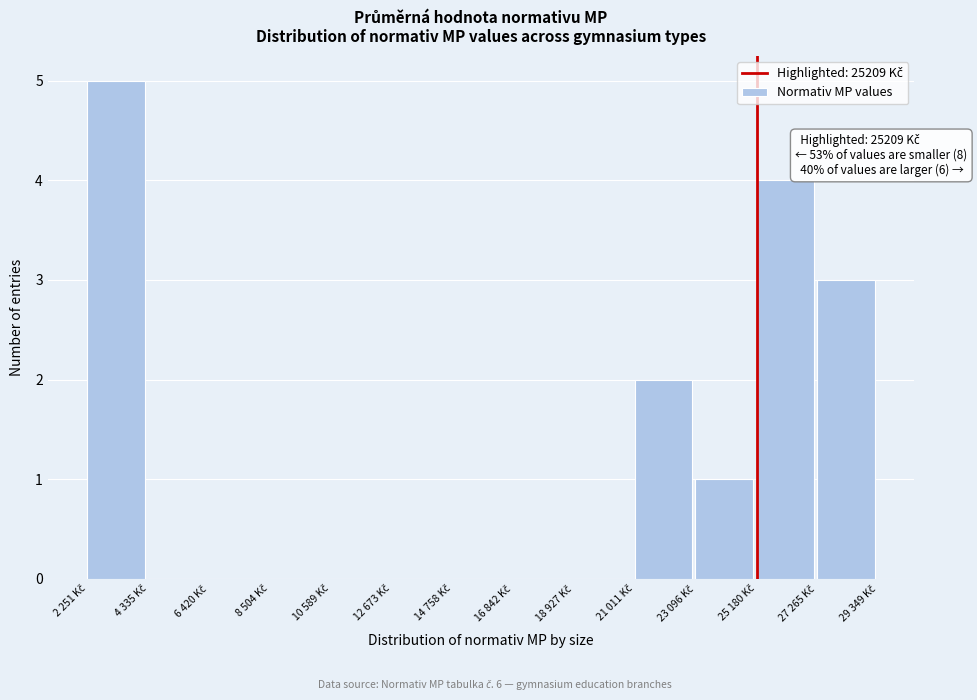

What is the sum of all values?

15